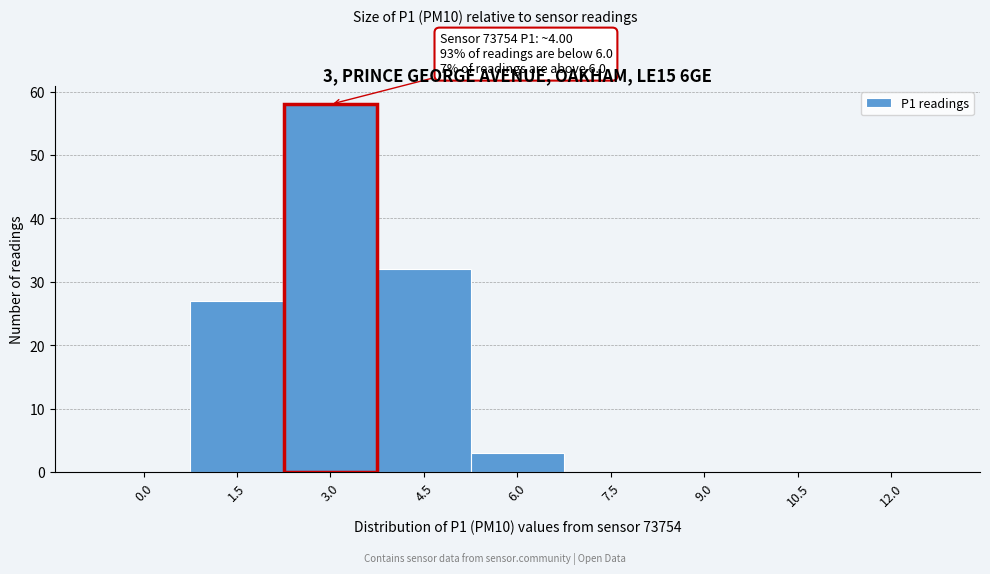

Reading left to right, extract all data points from this chart.

0.0=0	1.5=27	4.5=32	6.0=3	7.5=0	9.0=0	10.5=0	12.0=0